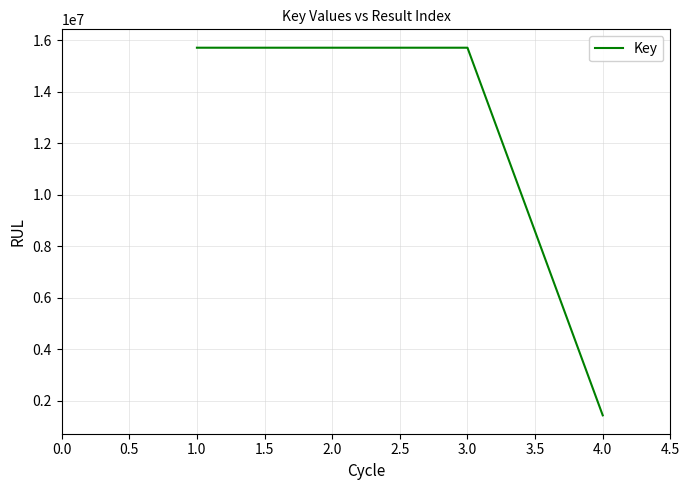

Reading right to left, extract all data points from this chart.

1438628	15718774	15718774	15718774